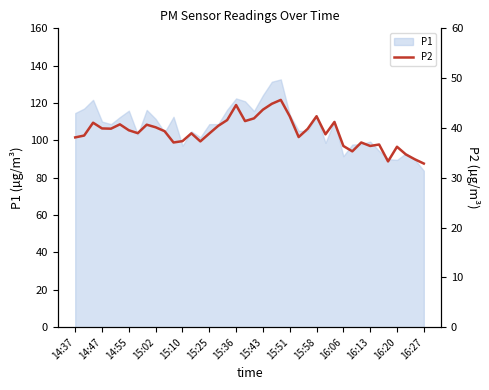

The chart shows a value of 25.9 at 14:37. True or false?

False